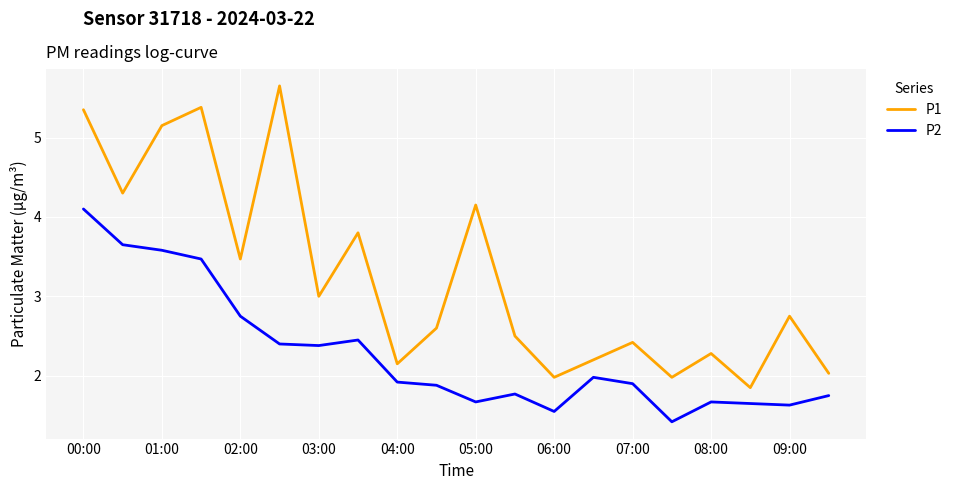

What is the minimum value shown in the chart?

1.4